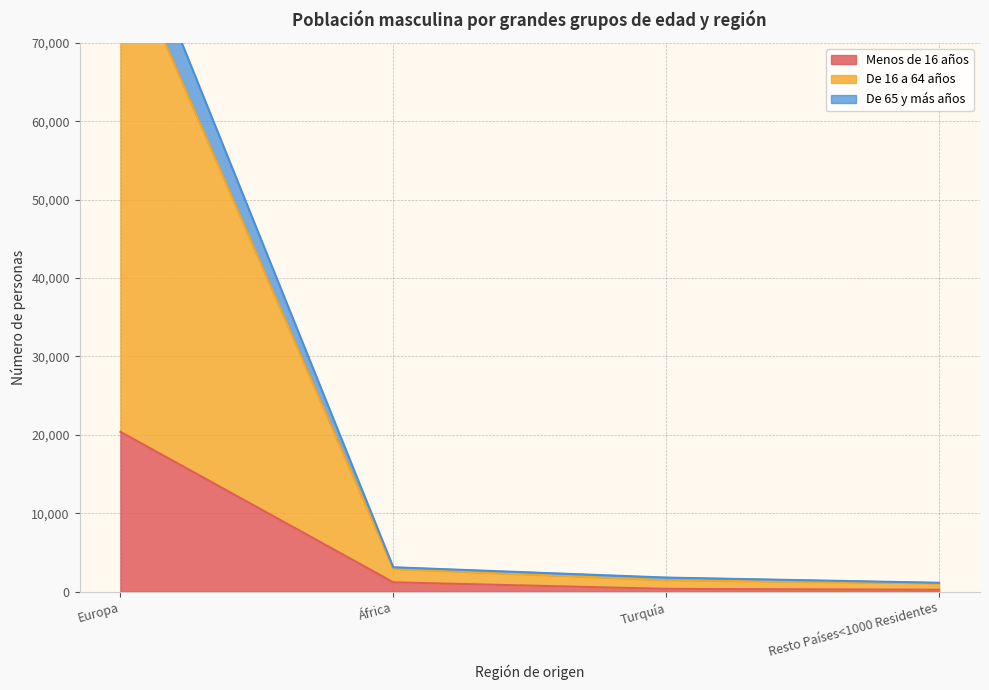

True or false: Menos de 16 años has a value of 20374 at Europa.

True